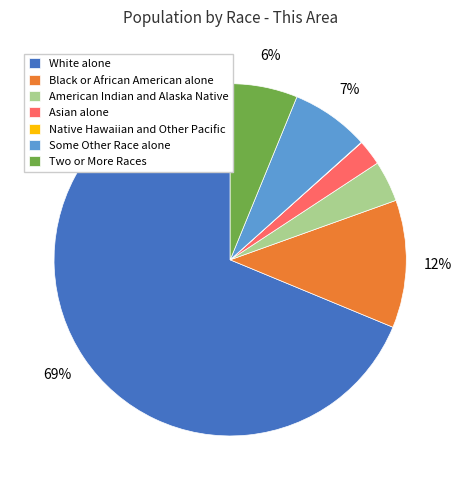

What is the largest slice in the pie chart?

White alone